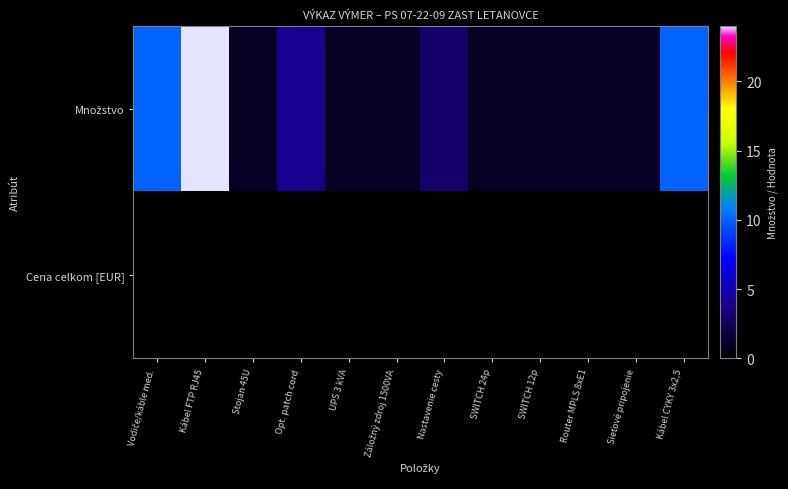

List the series in order of their peak value, lowest first.

Cena celkom [EUR], Množstvo